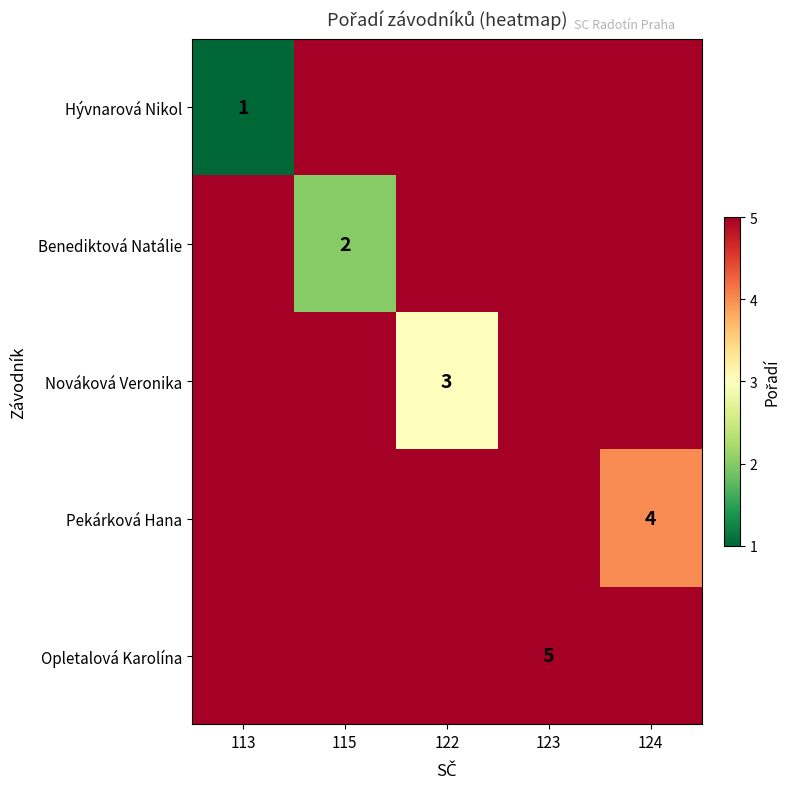

The Benediktová Natálie series shows 2 at 115. True or false?

True